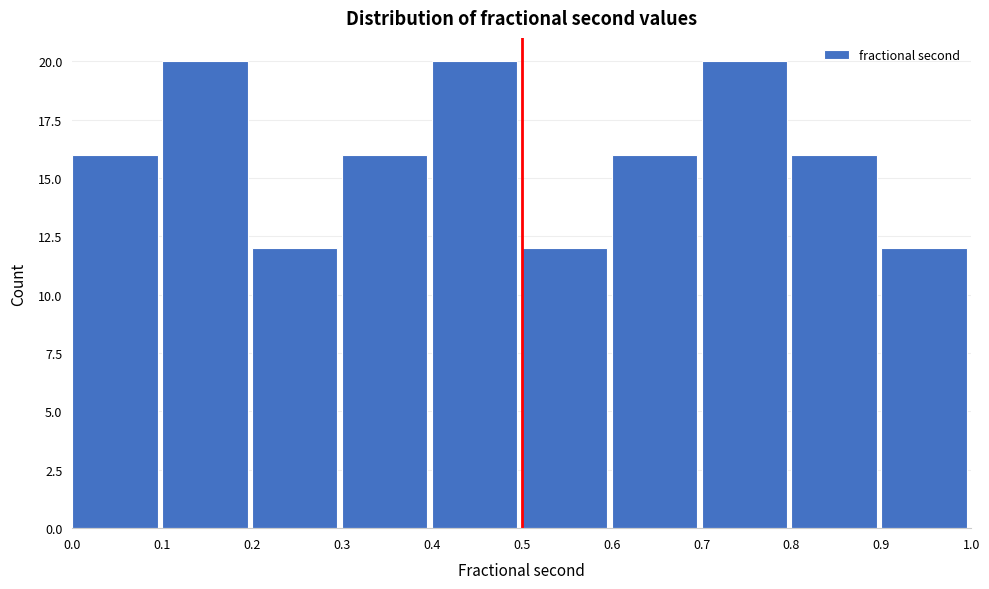

How tall is the bar that spans 0.6 to 0.7 on the x-axis? The values are not printed on the chart, so give them approximately, as read against the axis.

16